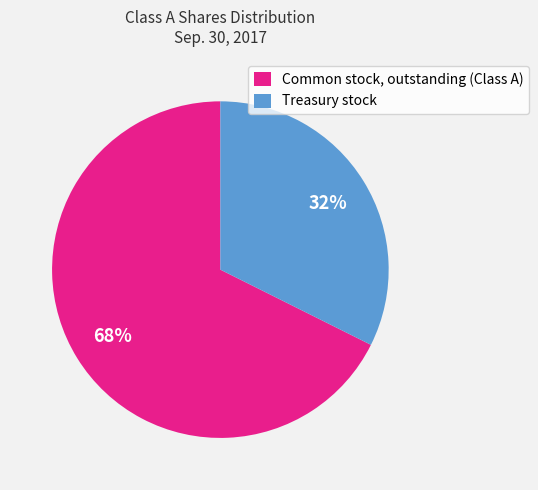

Do Common stock, outstanding (Class A) and Treasury stock together represent more than half of the pie?

Yes